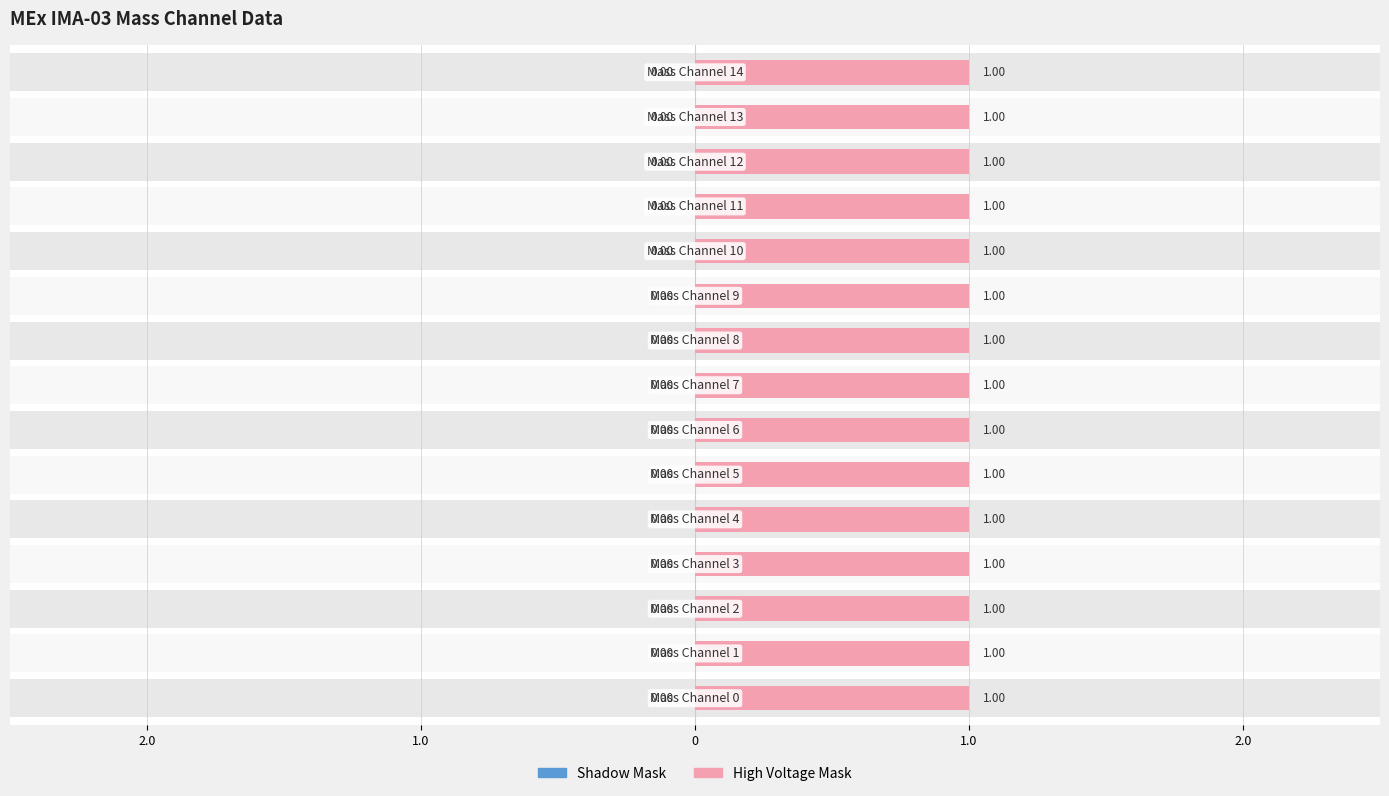

Rank the series at Mass Channel 11 from lowest to highest value.

Shadow Mask, High Voltage Mask